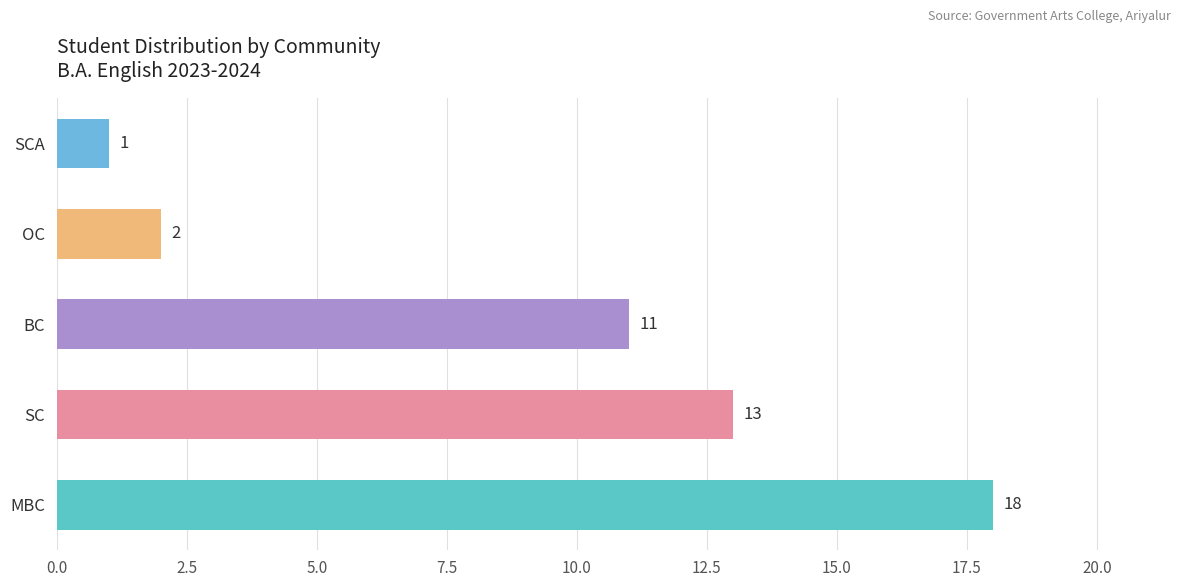

The value at SC is 3. True or false?

False